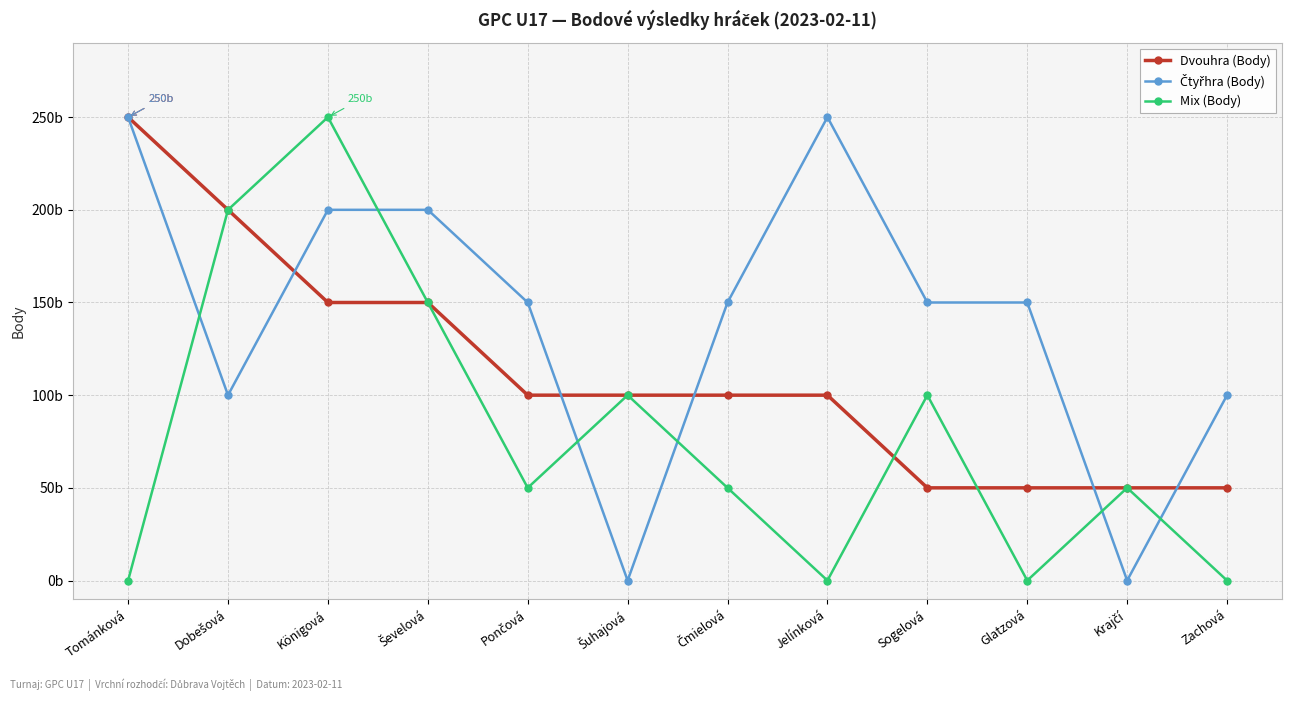

Is this an area chart (filled region under the line)?

No